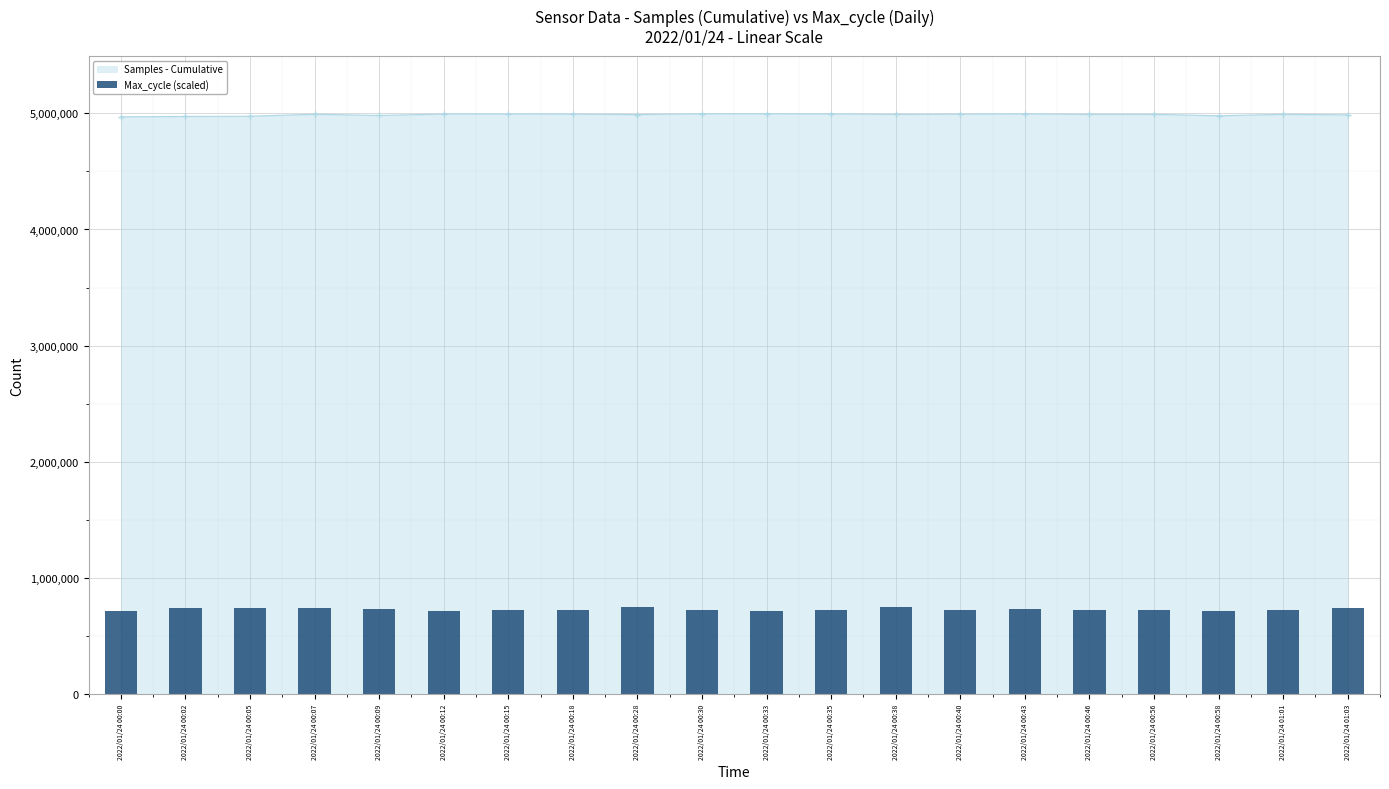

How many values are below 728910?

10